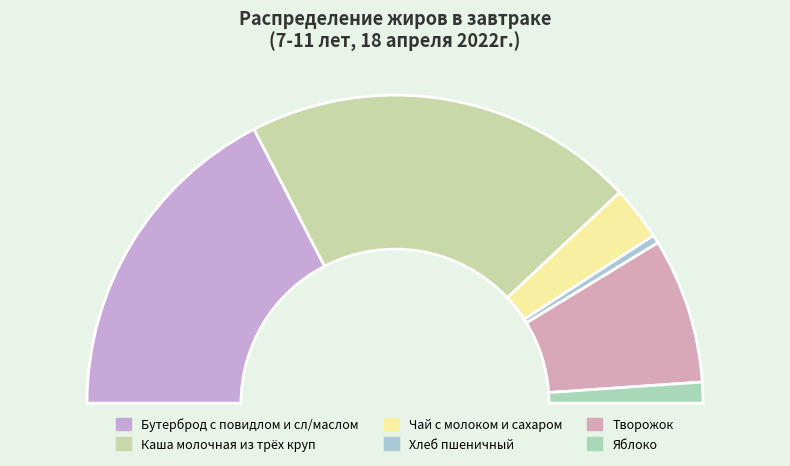

Is it true that Каша молочная из трёх круп is 29% of the pie?

False